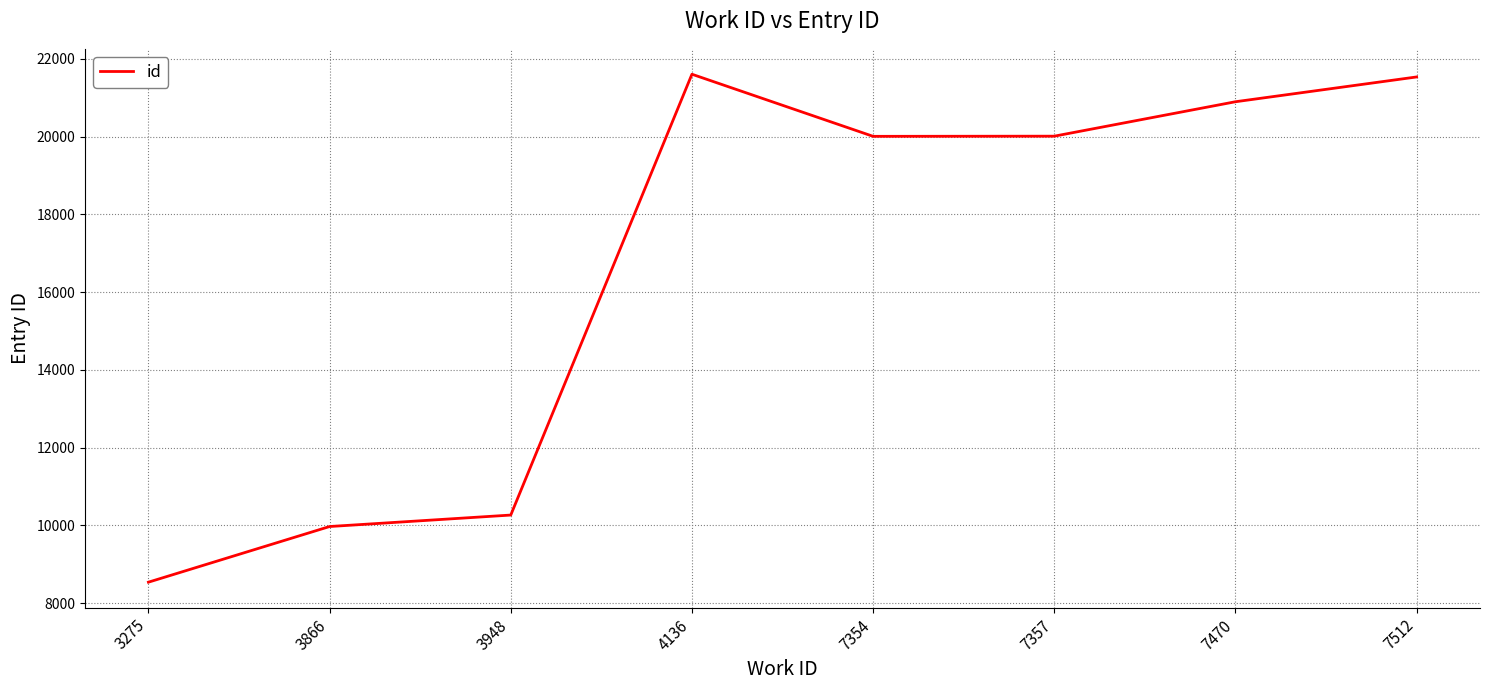

At which category does the data reach its first local peak?

4136